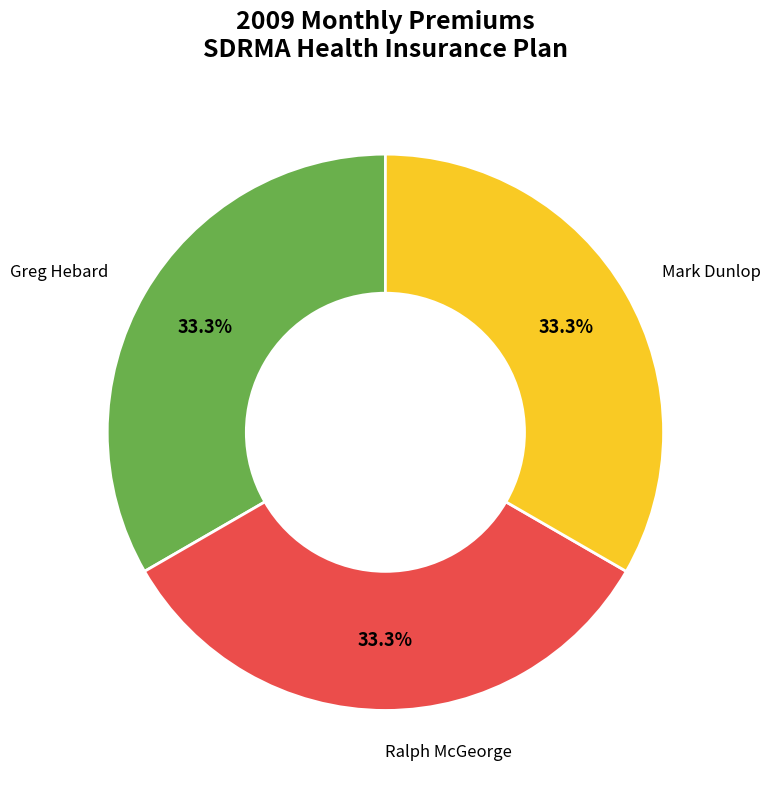

Is there a majority slice in this chart?

No